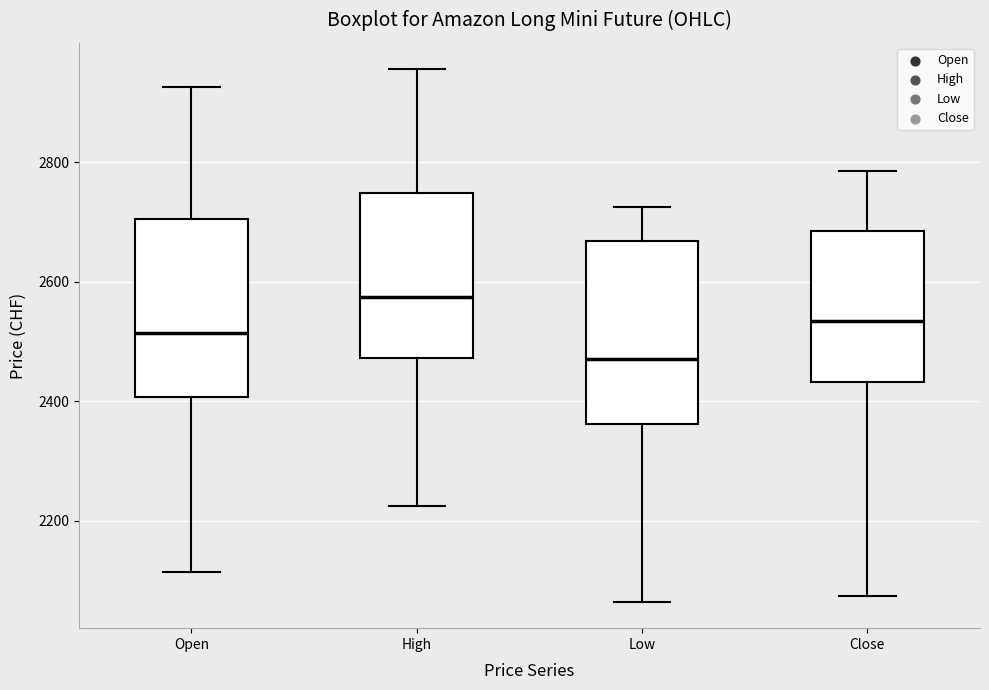

Reading left to right, read every box against the y-axis: the position of its median line, the range the box covers, and the ends of its whiskers. The values are not printed on the chart, so give them approximately, as read against the axis.

Open: median 2520, box 2400 to 2700, whiskers 2120 to 2920
High: median 2580, box 2480 to 2740, whiskers 2220 to 2960
Low: median 2480, box 2360 to 2660, whiskers 2060 to 2720
Close: median 2540, box 2440 to 2680, whiskers 2080 to 2780